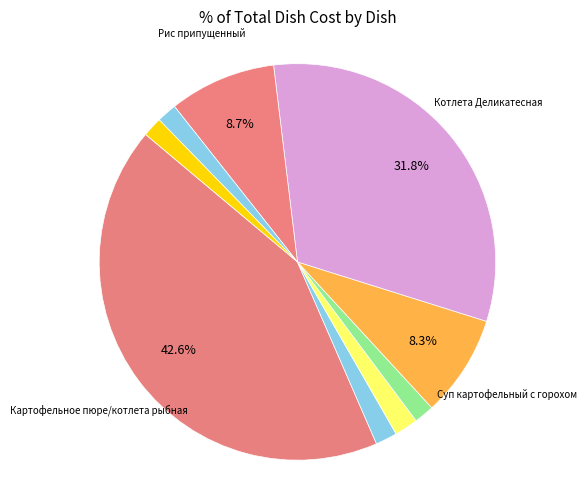

Is there a majority slice in this chart?

No